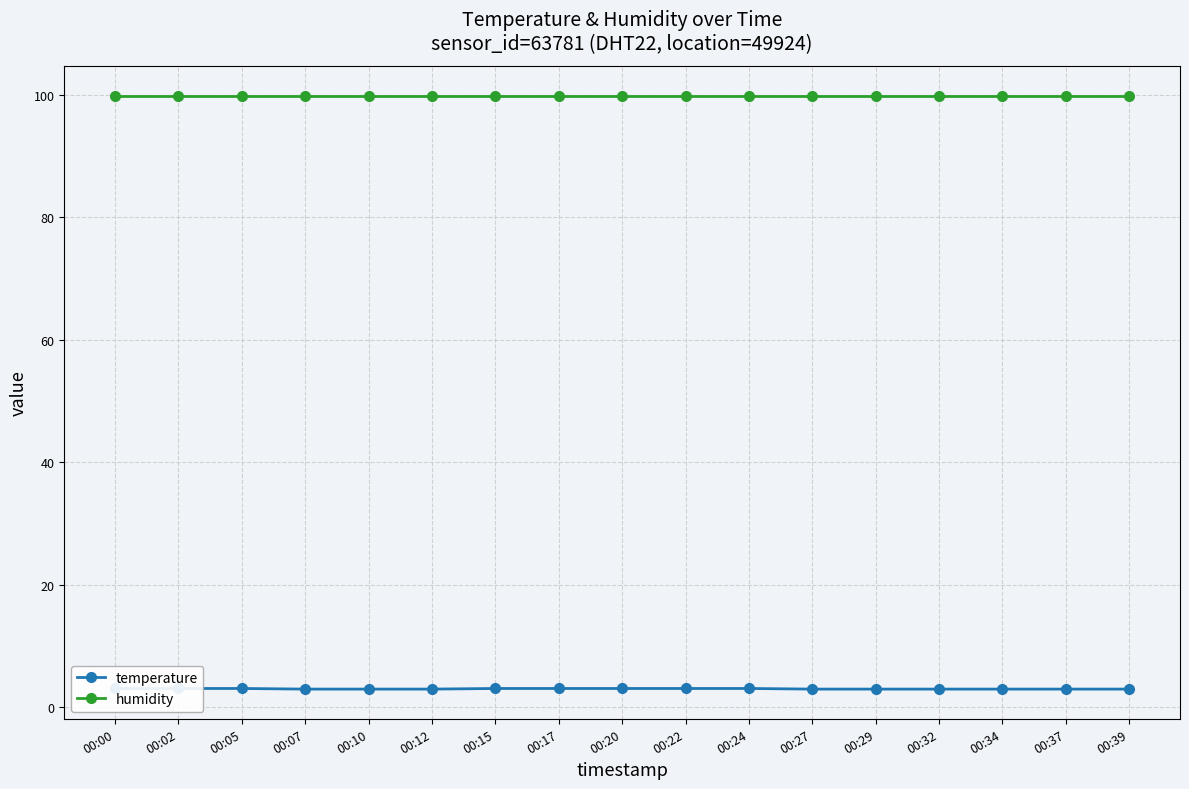

List the series in order of their peak value, highest first.

humidity, temperature